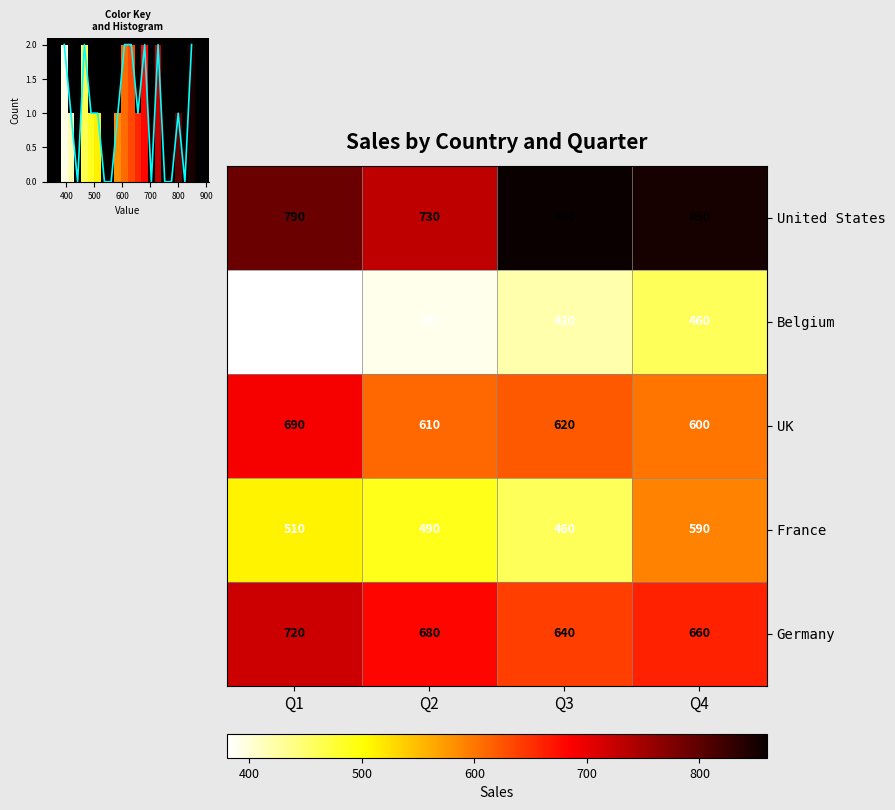

True or false: Belgium has a value of 208 at Q1.

False